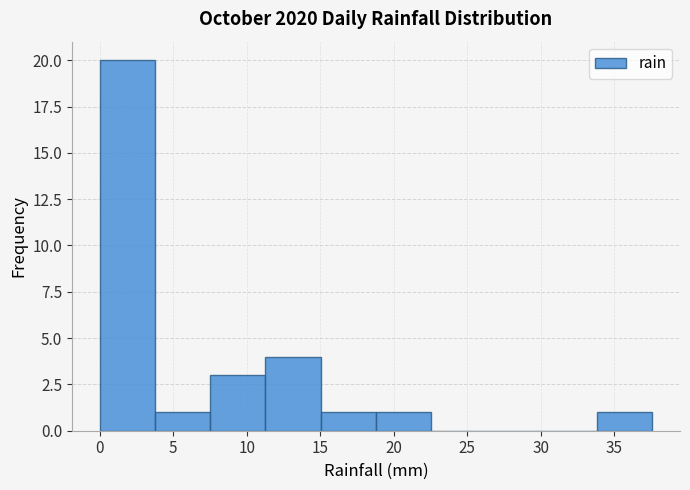

Which range on the x-axis has the tallest bar?

0.0 to 4.0